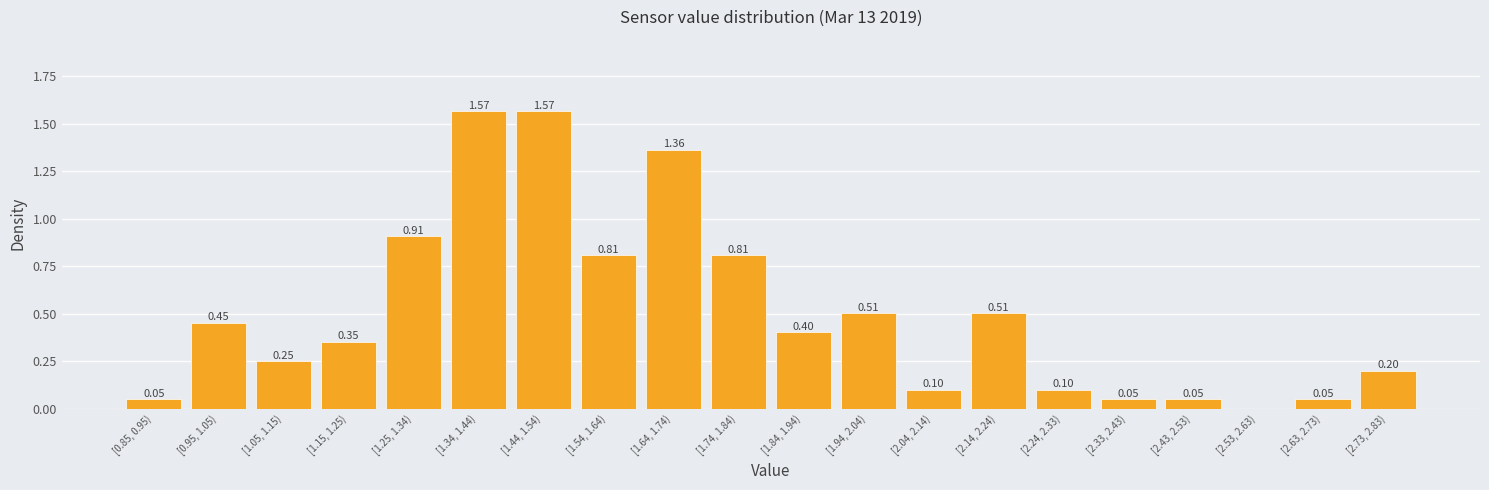

What is the change in value from [2.14, 2.24) to [2.63, 2.73)?

-0.5